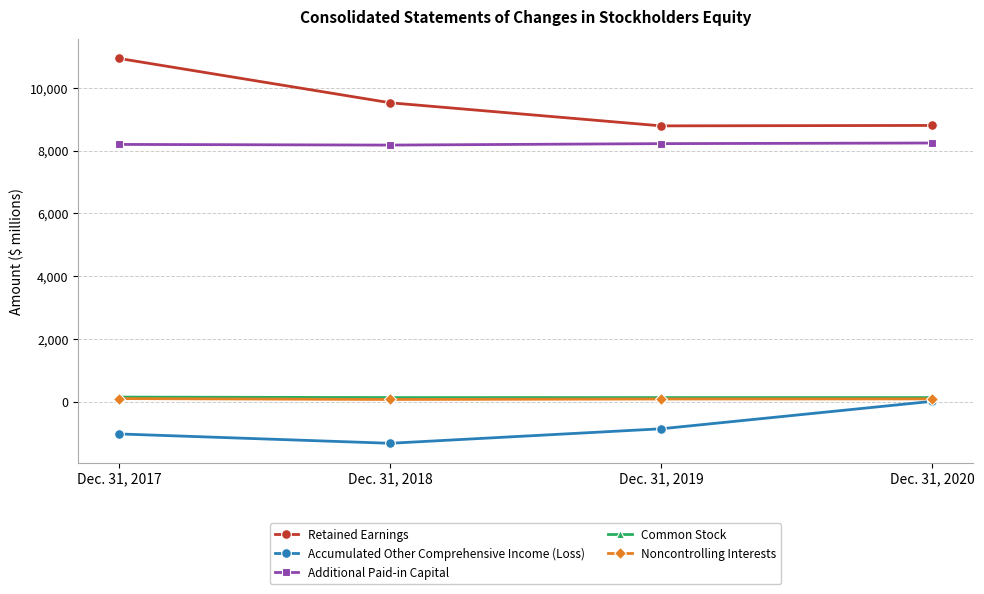

What is the total value across all series at Dec. 31, 2018?

16580